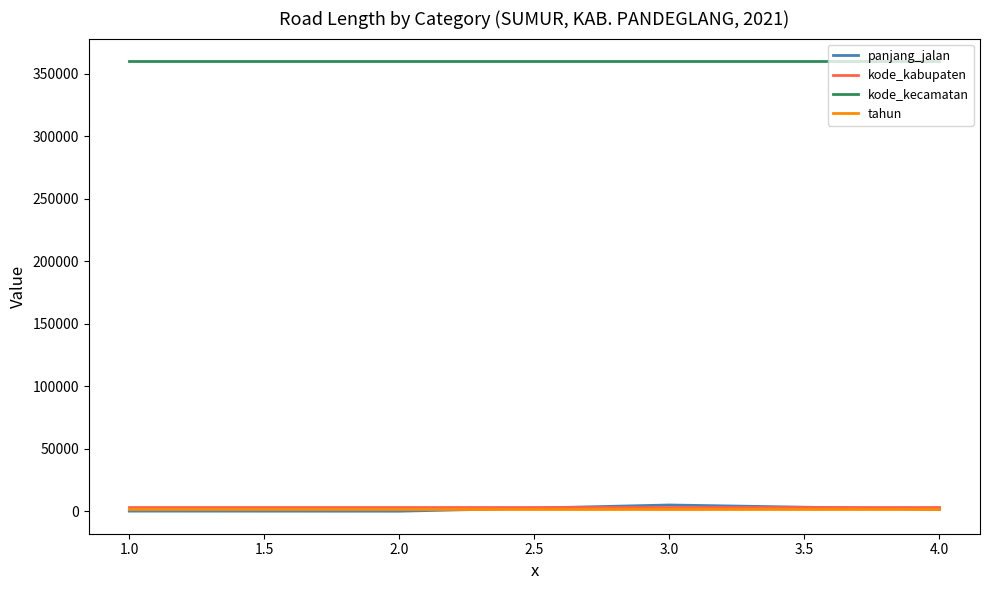

At which label does panjang_jalan first exceed 1594?

3.0